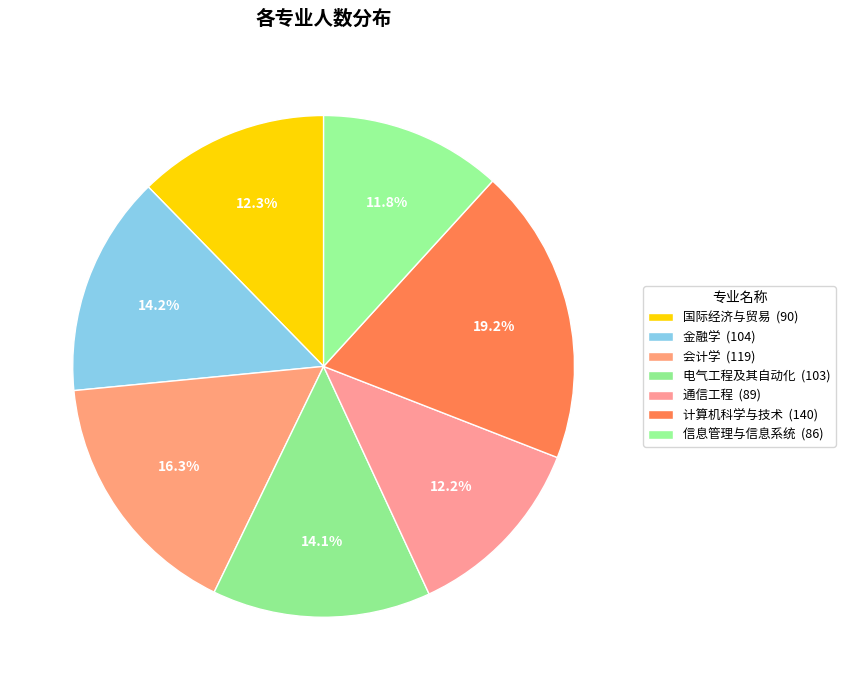

Is there a majority slice in this chart?

No